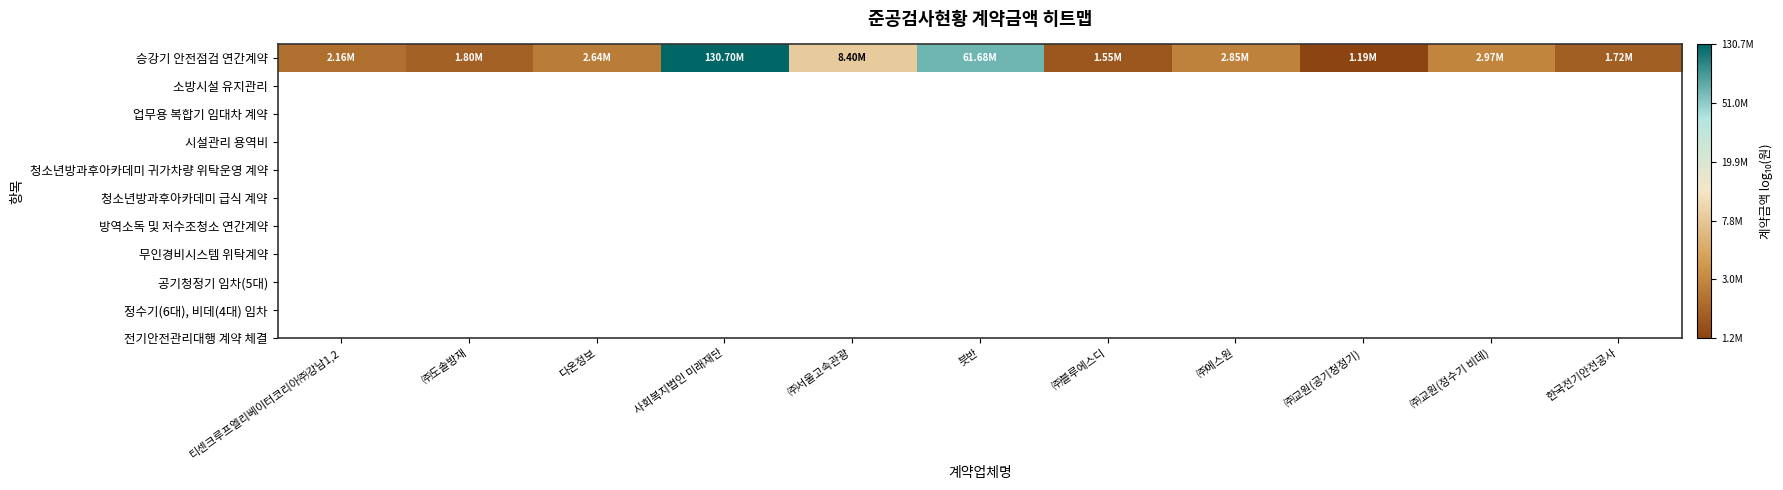

At which category does the chart reach its minimum across all series?

㈜교원(공기청정기)